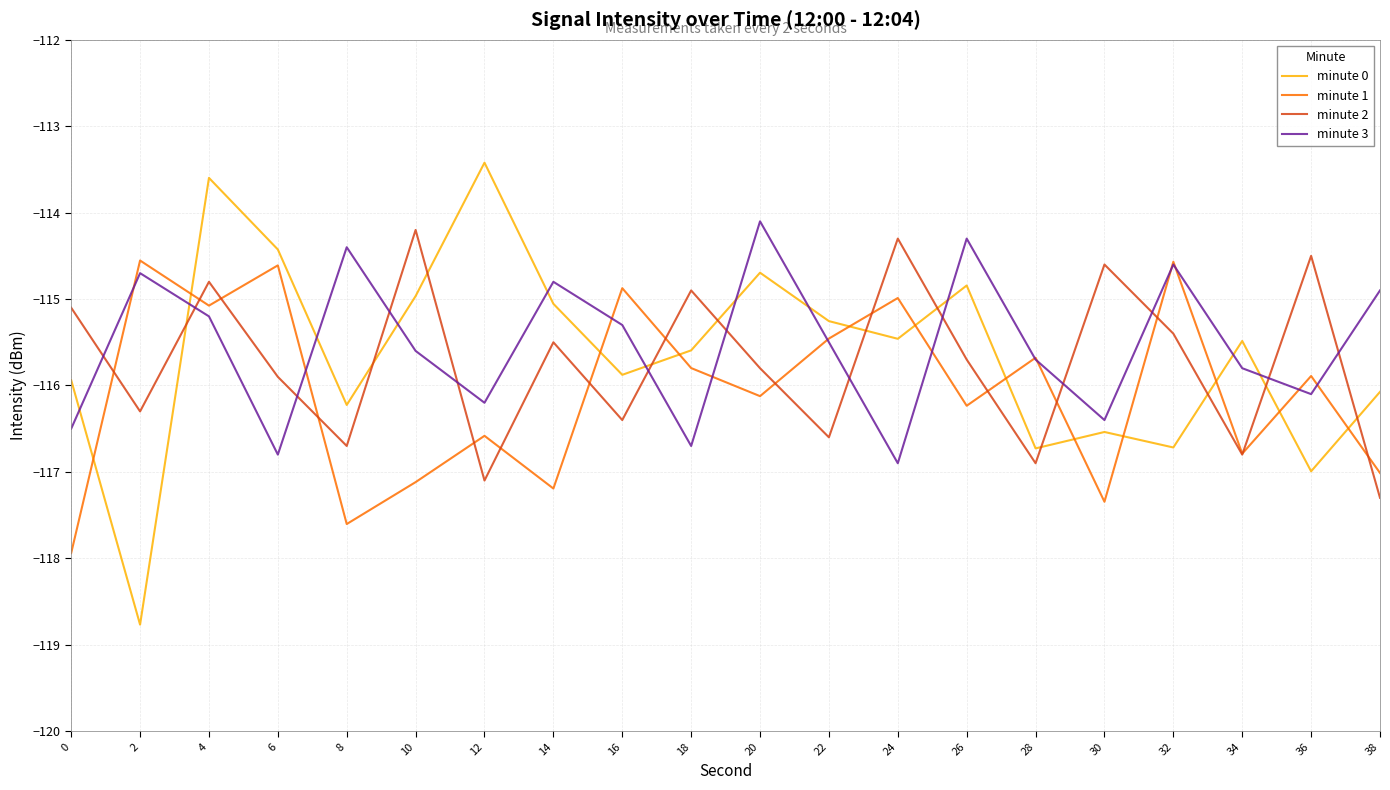

What is the difference between the highest and lowest values at 14?

2.4